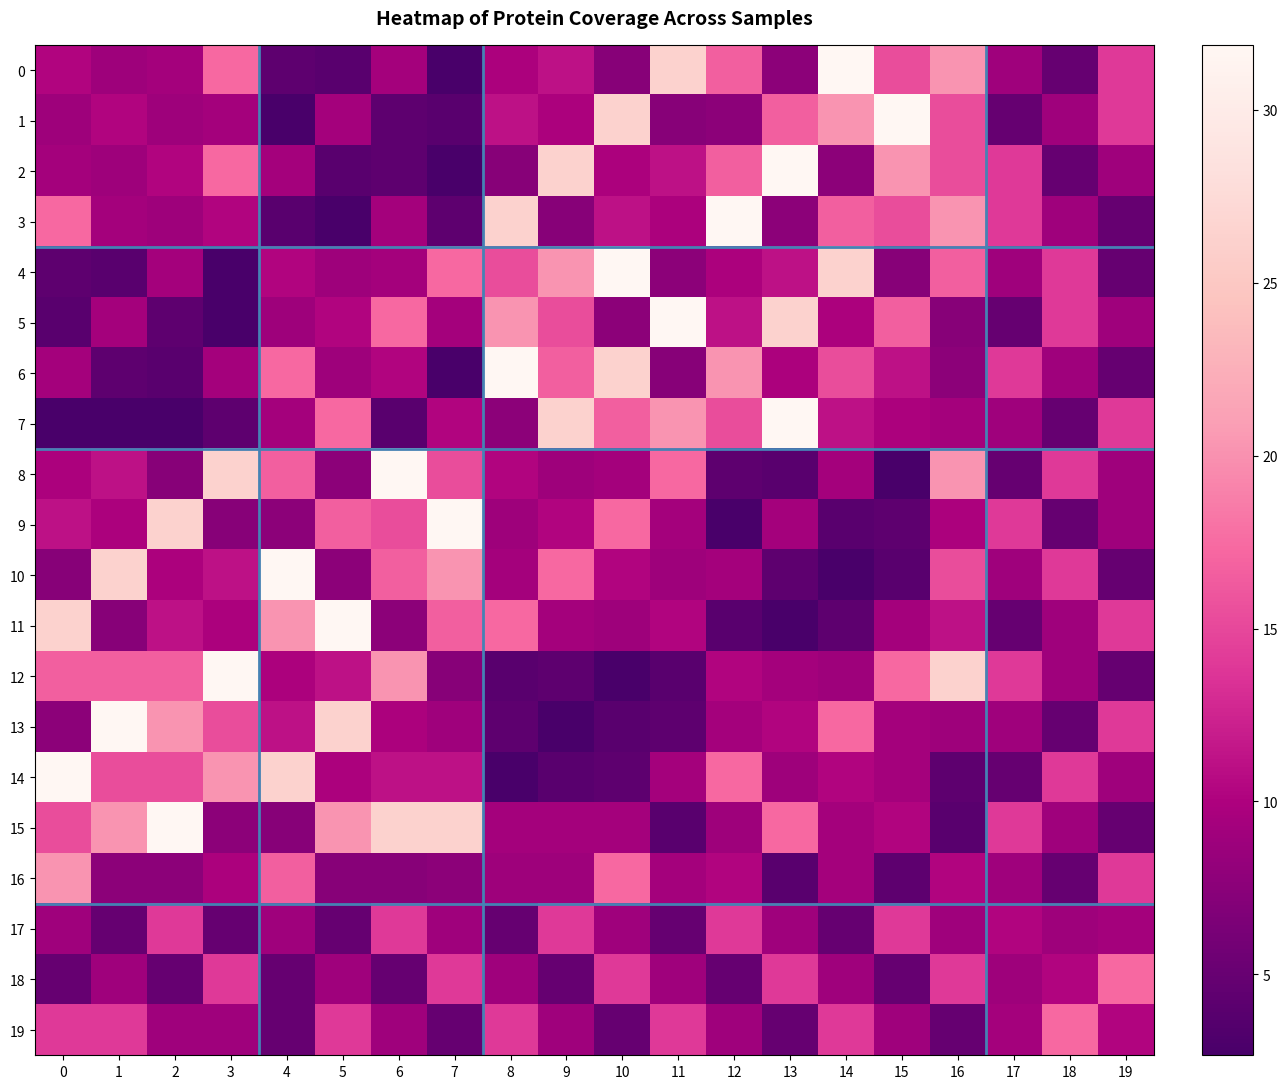

Reading left to right, list all the values displayed in this chart.

0: 0=10.2	1=8.9	2=9.3	3=17.3	4=4.3	5=4.0	6=9.3	7=2.7	8=9.9	9=11.2	10=7.3	11=26.4	12=16.7	13=7.7	14=31.9	15=15.4	16=20.2	17=9.0	18=4.8	19=14.0
1: 0=8.9	1=10.2	2=8.9	3=9.3	4=2.7	5=9.3	6=4.3	7=4.0	8=11.2	9=9.9	10=26.4	11=7.3	12=7.7	13=16.7	14=20.2	15=31.9	16=15.4	17=4.8	18=9.0	19=14.0
2: 0=9.3	1=8.9	2=10.2	3=17.3	4=9.3	5=4.0	6=4.3	7=2.7	8=7.3	9=26.4	10=9.9	11=11.2	12=16.7	13=31.9	14=7.7	15=20.2	16=15.4	17=14.0	18=4.8	19=9.0
3: 0=17.3	1=9.3	2=8.9	3=10.2	4=4.0	5=2.7	6=9.3	7=4.3	8=26.4	9=7.3	10=11.2	11=9.9	12=31.9	13=7.7	14=16.7	15=15.4	16=20.2	17=14.0	18=9.0	19=4.8
4: 0=4.3	1=4.0	2=9.3	3=2.7	4=10.2	5=8.9	6=9.3	7=17.3	8=15.4	9=20.2	10=31.9	11=7.7	12=9.9	13=11.2	14=26.4	15=7.3	16=16.7	17=9.0	18=14.0	19=4.8
5: 0=4.0	1=9.3	2=4.3	3=2.7	4=8.9	5=10.2	6=17.3	7=9.3	8=20.2	9=15.4	10=7.7	11=31.9	12=11.2	13=26.4	14=9.9	15=16.7	16=7.3	17=4.8	18=14.0	19=9.0
6: 0=9.3	1=4.3	2=4.0	3=9.3	4=17.3	5=8.9	6=10.2	7=2.7	8=31.9	9=16.7	10=26.4	11=7.3	12=20.2	13=9.9	14=15.4	15=11.2	16=7.7	17=14.0	18=9.0	19=4.8
7: 0=2.7	1=2.7	2=2.7	3=4.3	4=9.3	5=17.3	6=4.0	7=10.2	8=7.7	9=26.4	10=16.7	11=20.2	12=15.4	13=31.9	14=11.2	15=9.9	16=9.3	17=9.0	18=4.8	19=14.0
8: 0=9.9	1=11.2	2=7.3	3=26.4	4=16.7	5=7.7	6=31.9	7=15.4	8=10.2	9=8.9	10=9.3	11=17.3	12=4.3	13=4.0	14=9.3	15=2.7	16=20.2	17=4.8	18=14.0	19=9.0
9: 0=11.2	1=9.9	2=26.4	3=7.3	4=7.7	5=16.7	6=15.4	7=31.9	8=8.9	9=10.2	10=17.3	11=9.3	12=2.7	13=9.3	14=4.0	15=4.3	16=9.9	17=14.0	18=4.8	19=9.0
10: 0=7.3	1=26.4	2=9.9	3=11.2	4=31.9	5=7.7	6=16.7	7=20.2	8=9.3	9=17.3	10=10.2	11=8.9	12=9.3	13=4.3	14=2.7	15=4.0	16=15.4	17=9.0	18=14.0	19=4.8
11: 0=26.4	1=7.3	2=11.2	3=9.9	4=20.2	5=31.9	6=7.7	7=16.7	8=17.3	9=9.3	10=8.9	11=10.2	12=4.0	13=2.7	14=4.3	15=9.3	16=11.2	17=4.8	18=9.0	19=14.0
12: 0=16.7	1=16.7	2=16.7	3=31.9	4=9.9	5=11.2	6=20.2	7=7.3	8=4.0	9=4.3	10=2.7	11=4.0	12=10.2	13=9.3	14=8.9	15=17.3	16=26.4	17=14.0	18=9.0	19=4.8
13: 0=7.7	1=31.9	2=20.2	3=15.4	4=11.2	5=26.4	6=9.9	7=9.0	8=4.3	9=2.7	10=4.0	11=4.3	12=9.3	13=10.2	14=17.3	15=9.3	16=8.9	17=9.0	18=4.8	19=14.0
14: 0=31.9	1=15.4	2=15.4	3=20.2	4=26.4	5=9.9	6=11.2	7=11.2	8=2.7	9=4.0	10=4.3	11=9.3	12=17.3	13=8.9	14=10.2	15=9.3	16=4.3	17=4.8	18=14.0	19=9.0
15: 0=15.4	1=20.2	2=31.9	3=7.7	4=7.3	5=20.2	6=26.4	7=26.4	8=9.3	9=9.3	10=9.3	11=4.0	12=8.9	13=17.3	14=9.3	15=10.2	16=4.0	17=14.0	18=9.0	19=4.8
16: 0=20.2	1=7.7	2=7.7	3=9.9	4=16.7	5=7.3	6=7.3	7=7.7	8=8.9	9=8.9	10=17.3	11=9.3	12=10.2	13=4.0	14=9.3	15=4.3	16=10.2	17=9.0	18=4.8	19=14.0
17: 0=9.0	1=4.8	2=14.0	3=4.8	4=9.0	5=4.8	6=14.0	7=9.0	8=4.8	9=14.0	10=9.0	11=4.8	12=14.0	13=9.0	14=4.8	15=14.0	16=9.0	17=10.2	18=8.9	19=9.3
18: 0=4.8	1=9.0	2=4.8	3=14.0	4=4.8	5=9.0	6=4.8	7=14.0	8=9.0	9=4.8	10=14.0	11=9.0	12=4.8	13=14.0	14=9.0	15=4.8	16=14.0	17=8.9	18=10.2	19=17.3
19: 0=14.0	1=14.0	2=9.0	3=9.0	4=4.8	5=14.0	6=9.0	7=4.8	8=14.0	9=9.0	10=4.8	11=14.0	12=9.0	13=4.8	14=14.0	15=9.0	16=4.8	17=9.3	18=17.3	19=10.2